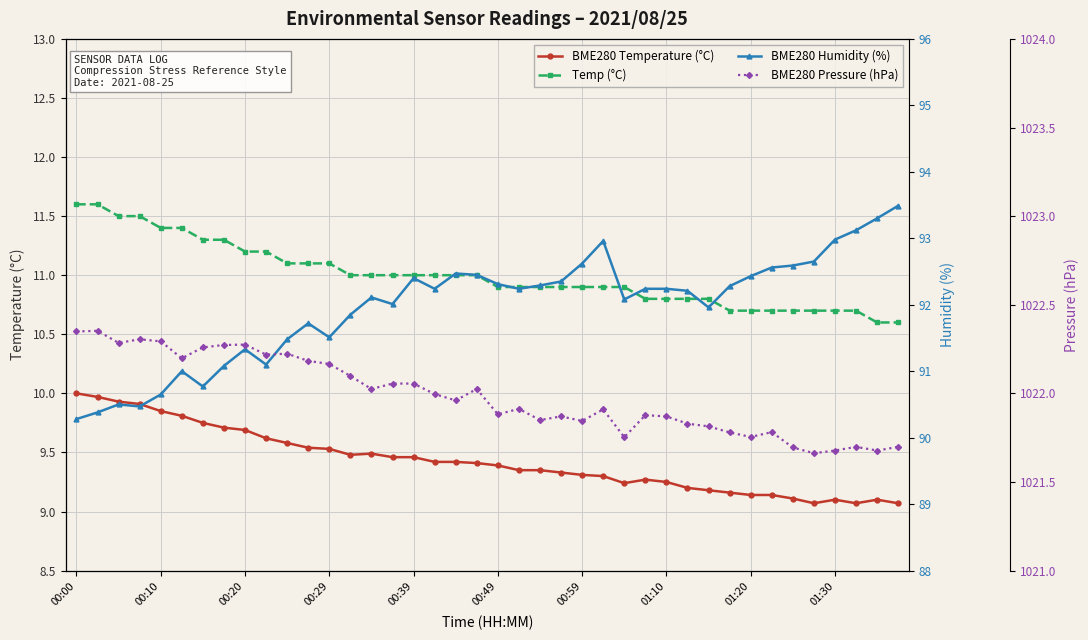

What is the lowest value of the BME280 Pressure (hPa) series?

1021.7